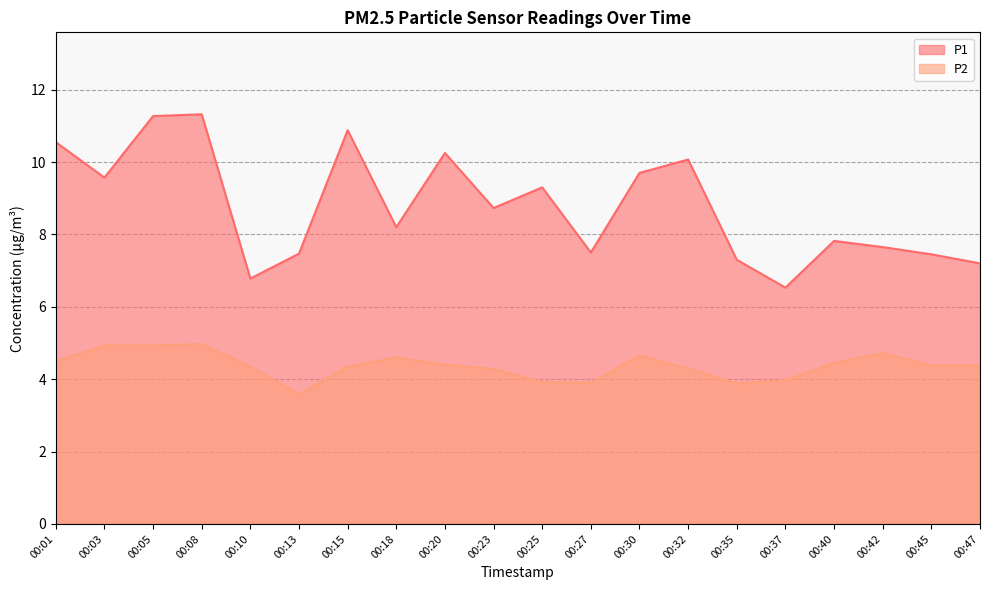

Which series changed the most between 00:05 and 00:20?

P1